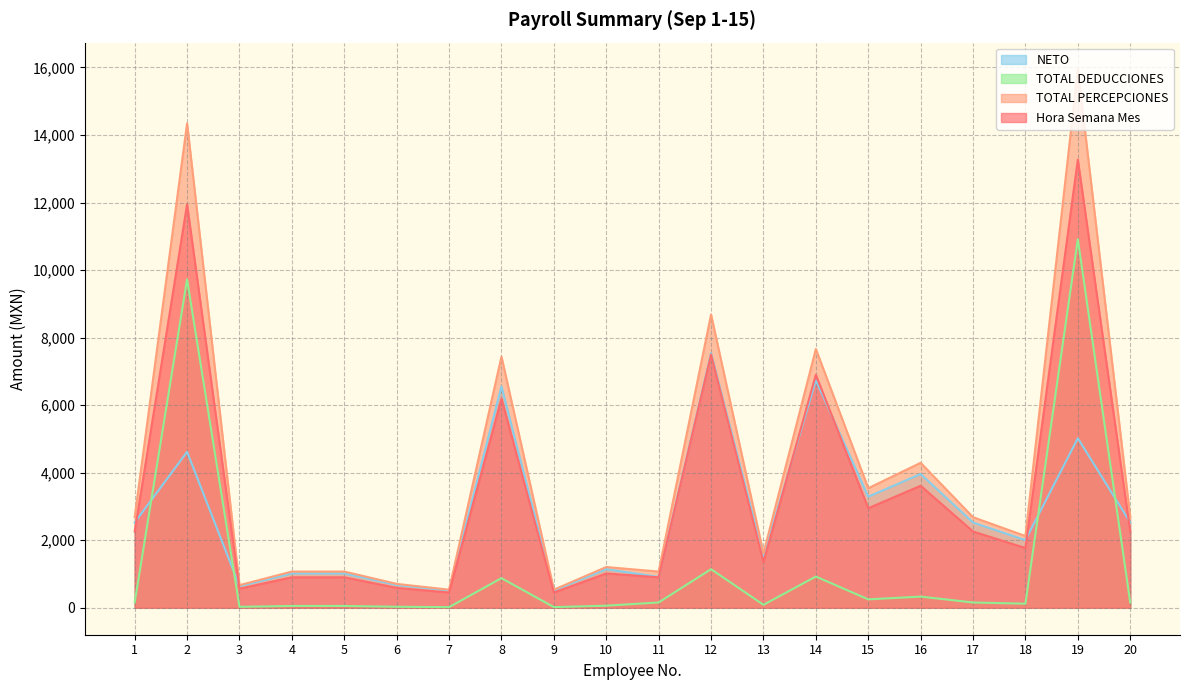

List the labels in order of NETO value, largest first.

12, 14, 8, 19, 2, 16, 15, 1, 20, 17, 18, 13, 10, 4, 5, 11, 6, 3, 7, 9